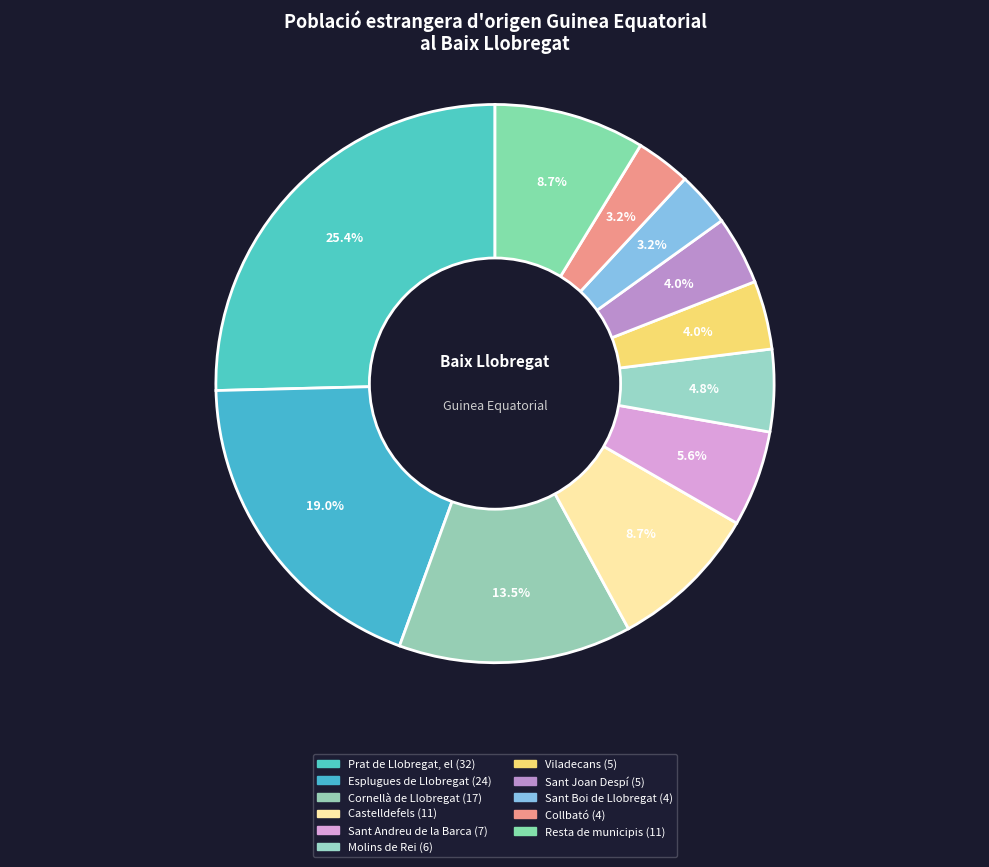

Which category has the biggest portion of the pie?

Prat de Llobregat, el